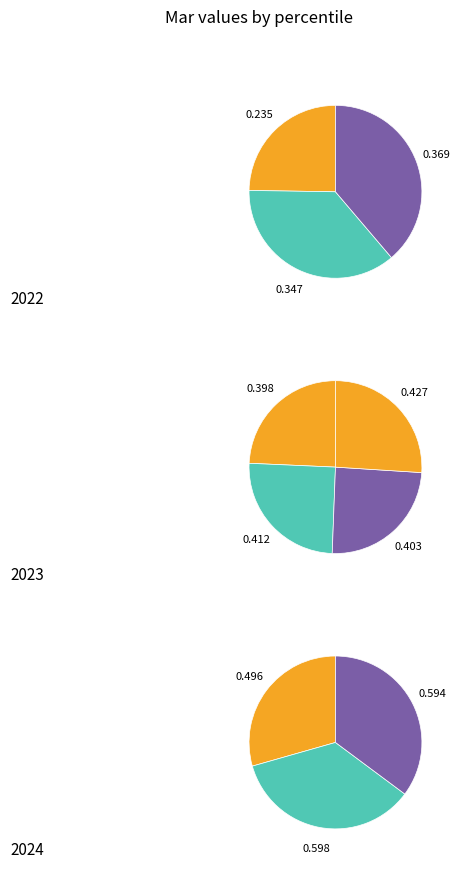

Which slice is the largest?

pct85